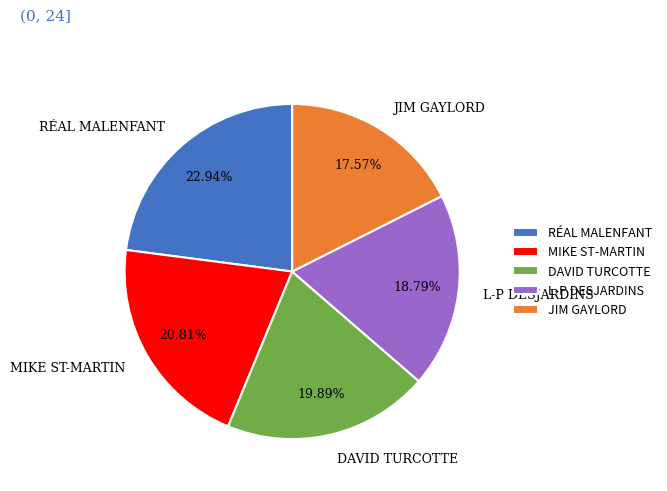

Rank the categories by value from lowest to highest.

JIM GAYLORD, L-P DESJARDINS, DAVID TURCOTTE, MIKE ST-MARTIN, RÉAL MALENFANT